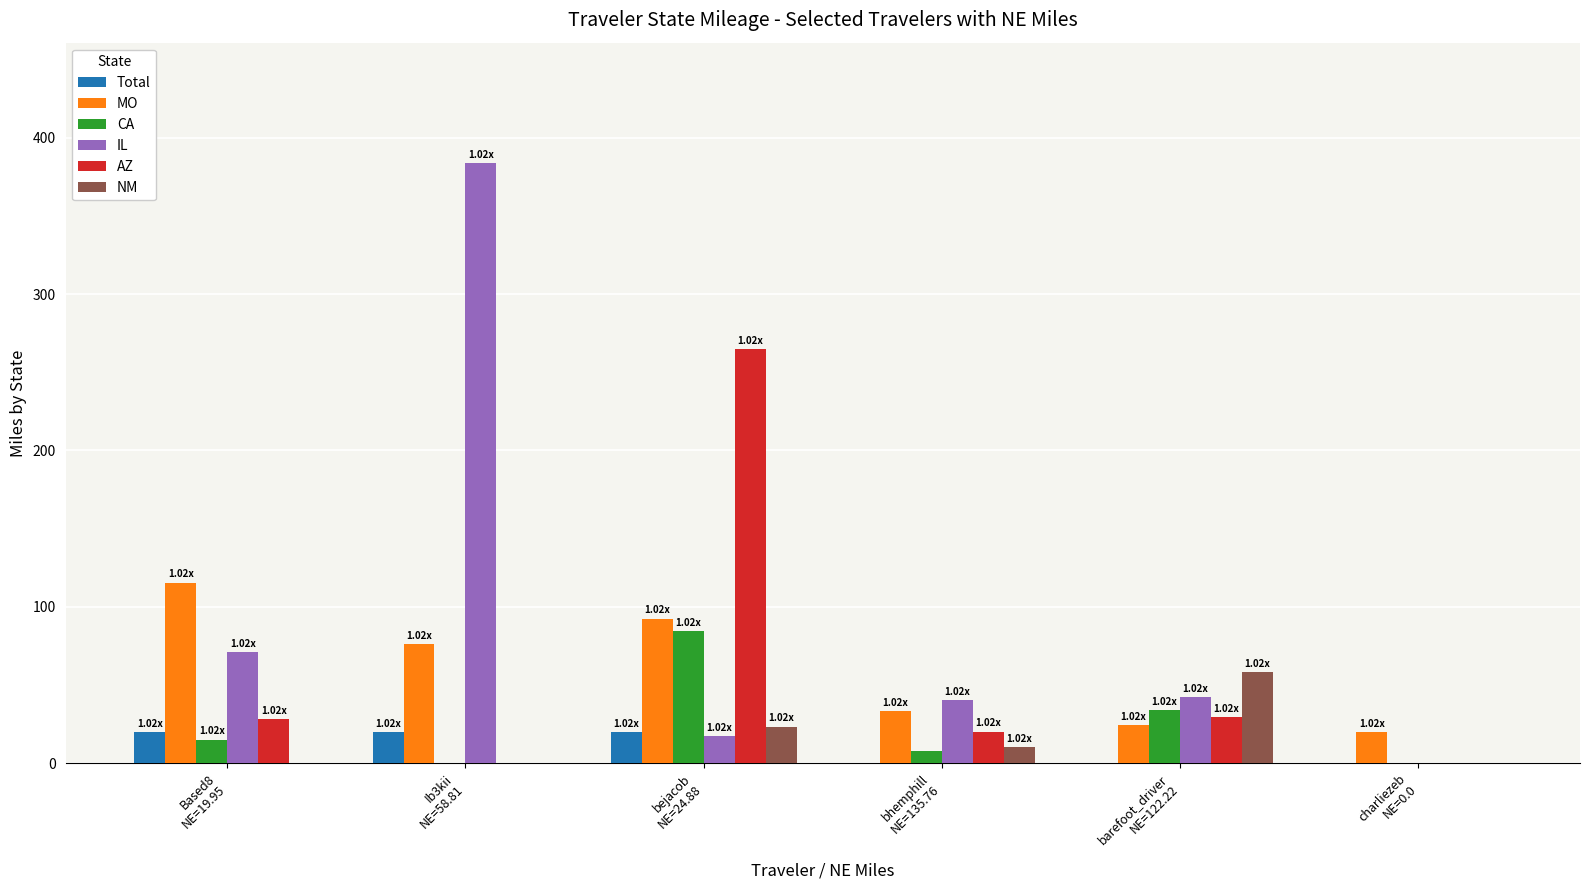

Is it true that AZ equals 20.2 at bhemphill
NE=135.76?

True